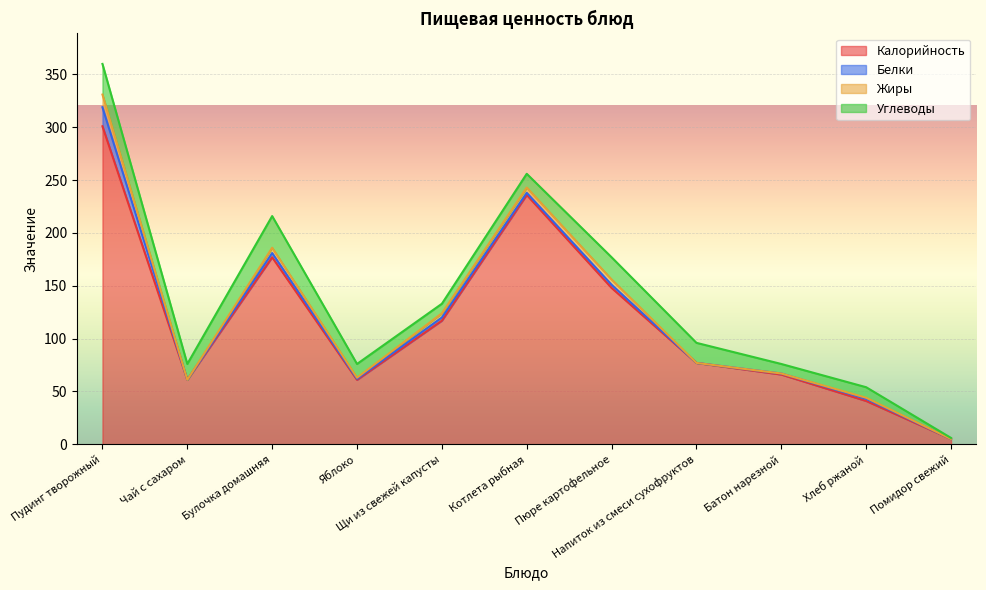

At which category does Калорийность reach its first local valley?

Чай с сахаром